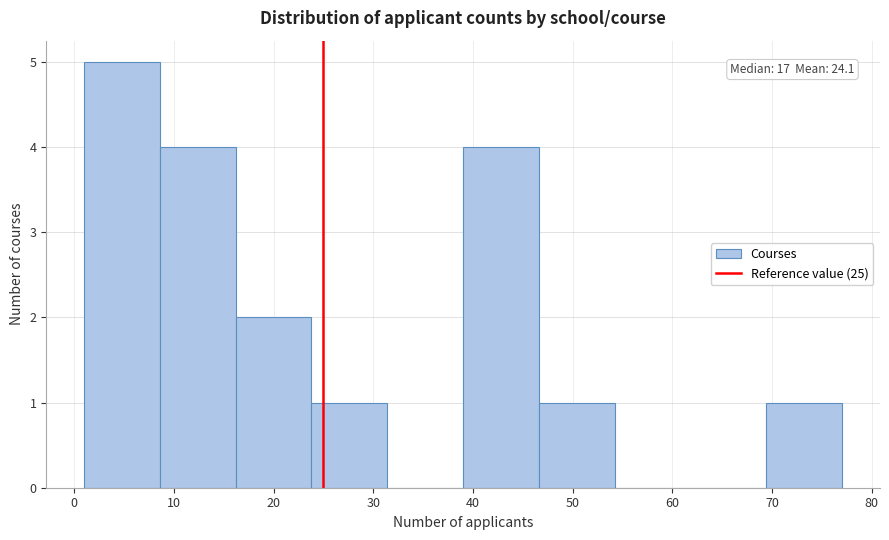

Which range on the x-axis has the tallest bar?

1.0 to 8.6